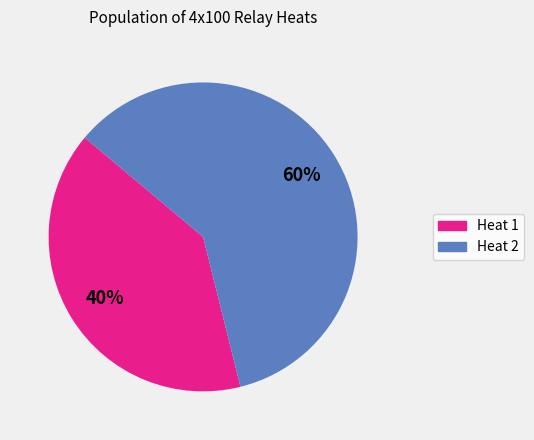

Approximately how many times larger is the value at Heat 2 compared to Heat 1?

1.5